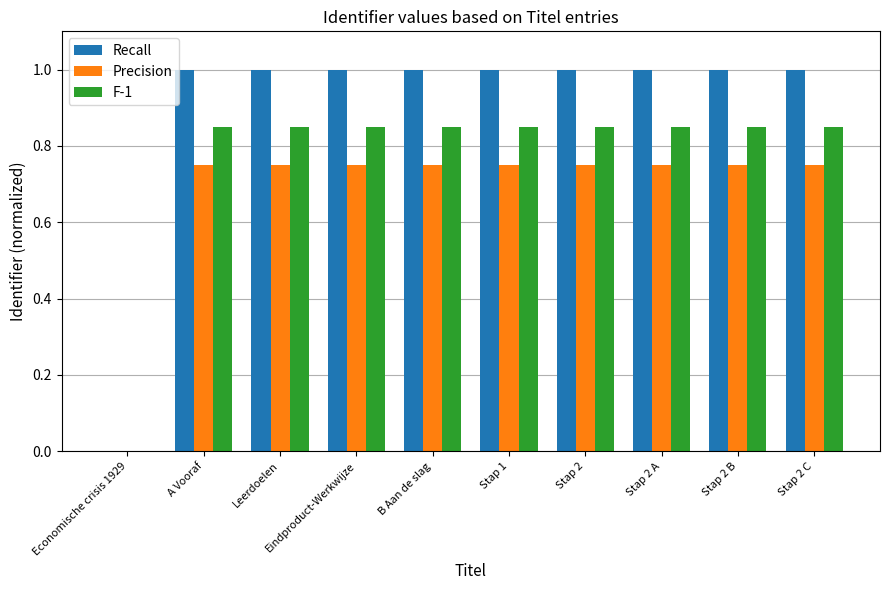

What is the total value across all series at Stap 2 B?

2.6